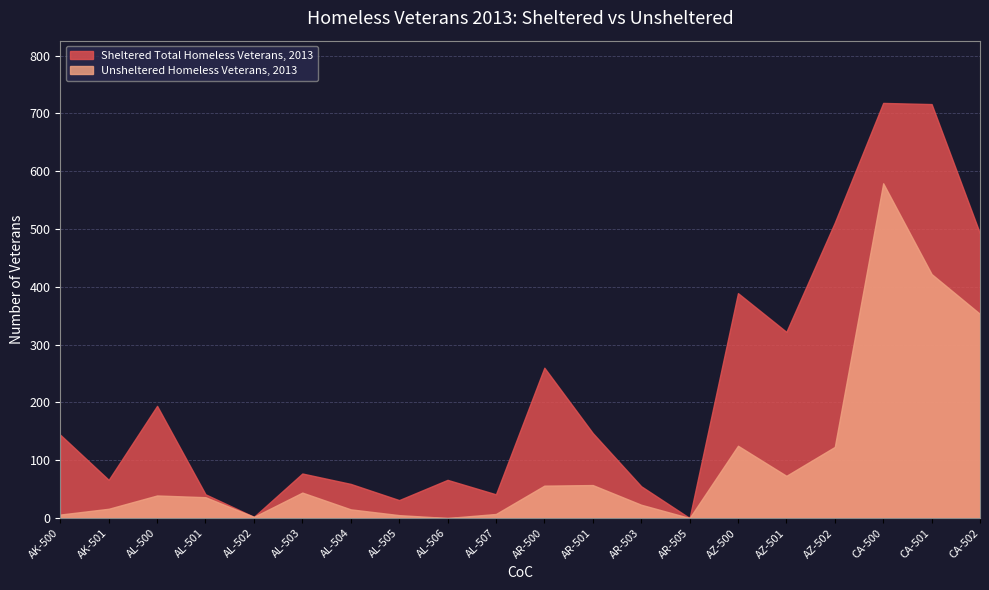

Read the Unsheltered Homeless Veterans, 2013 value at AK-501.

16